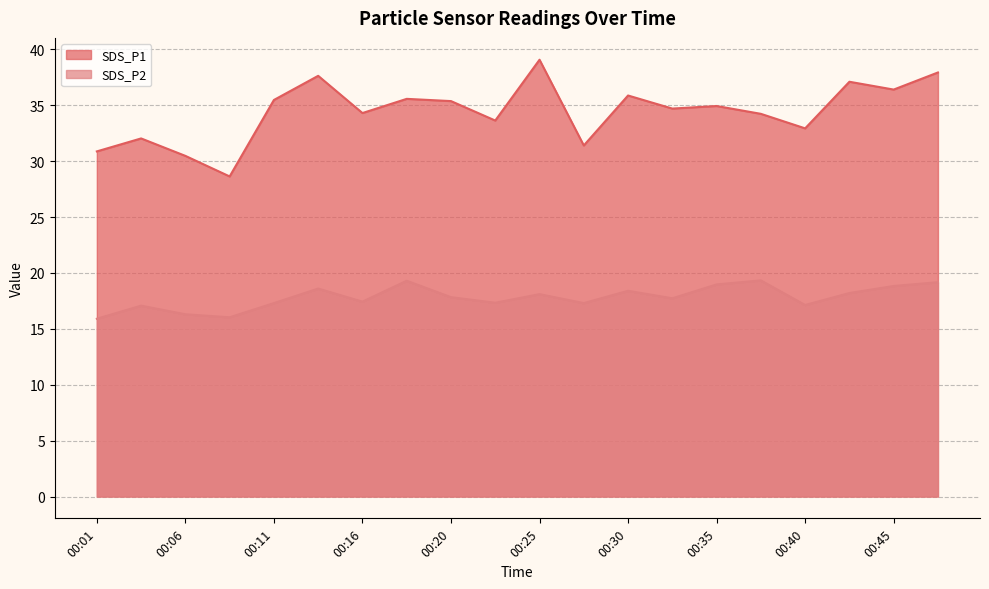

What is the highest value of the SDS_P1 series?

39.1